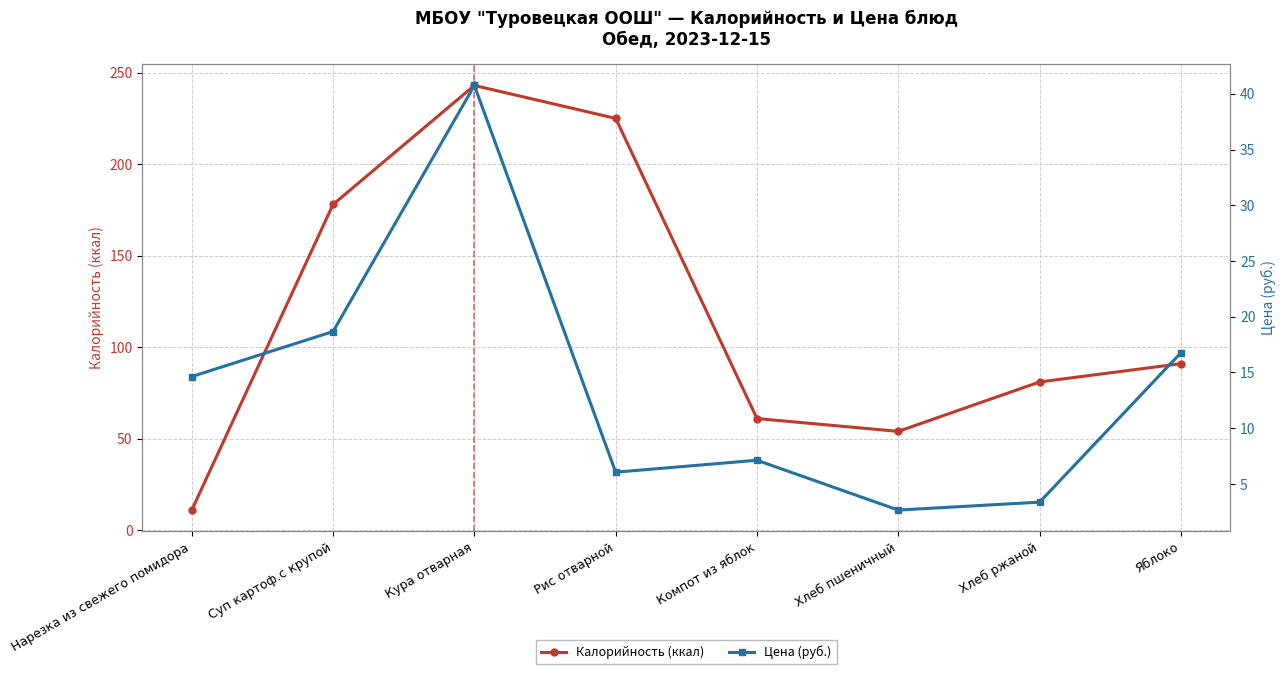

Between which two adjacent categories do Калорийность (ккал) and Цена (руб.) first intersect?

Нарезка из свежего помидора and Суп картоф.с крупой